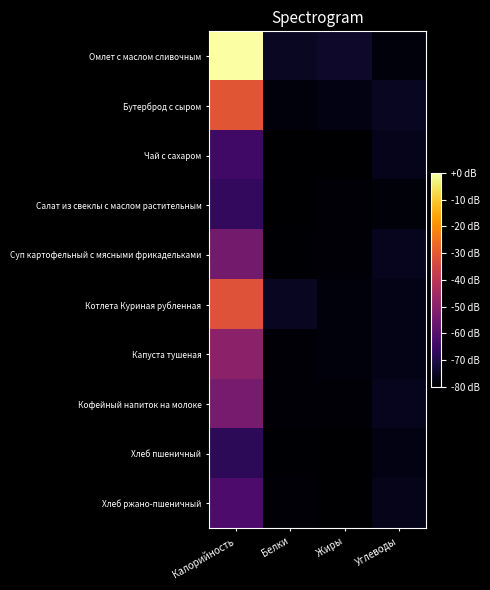

What is the spread (max minus min) of values at Калорийность?

67.8